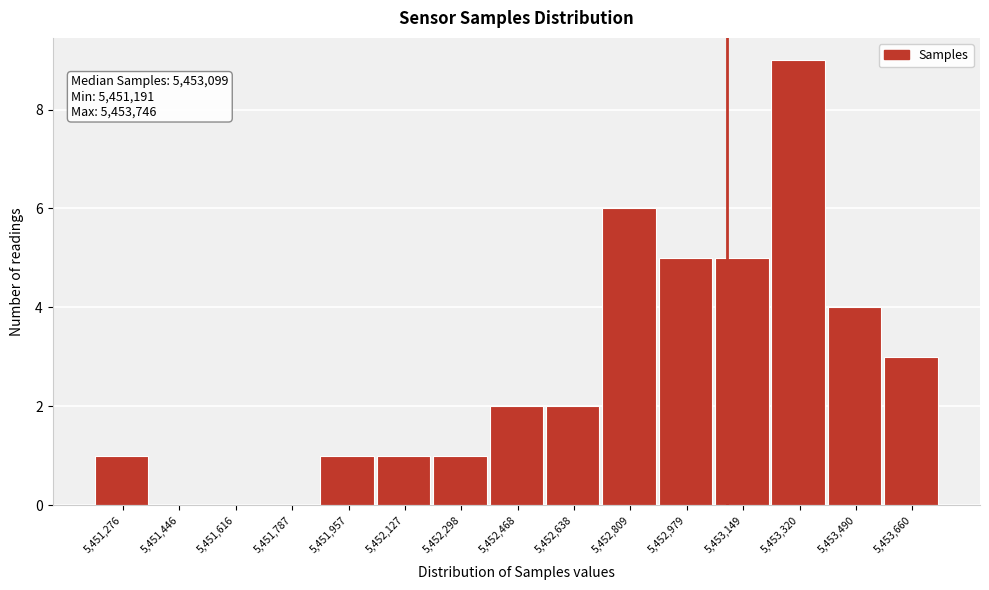

Over which range of the x-axis is the bar tallest?

5453240 to 5453400